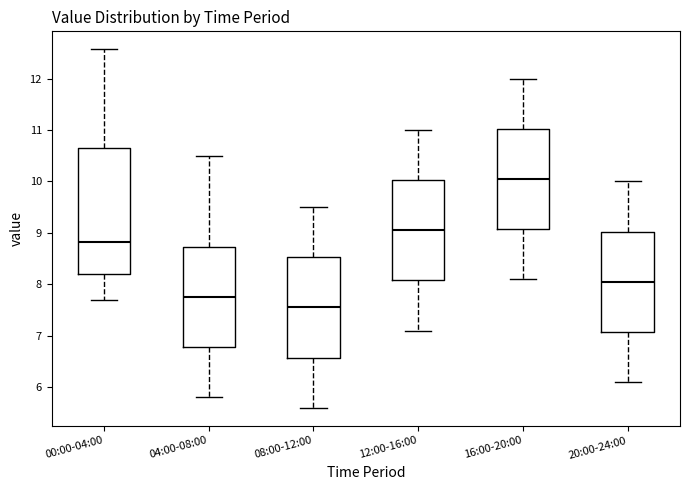

Where is the upper edge of the box for 12:00-16:00 on the y-axis? The values are not printed on the chart, so give them approximately, as read against the axis.

10.0